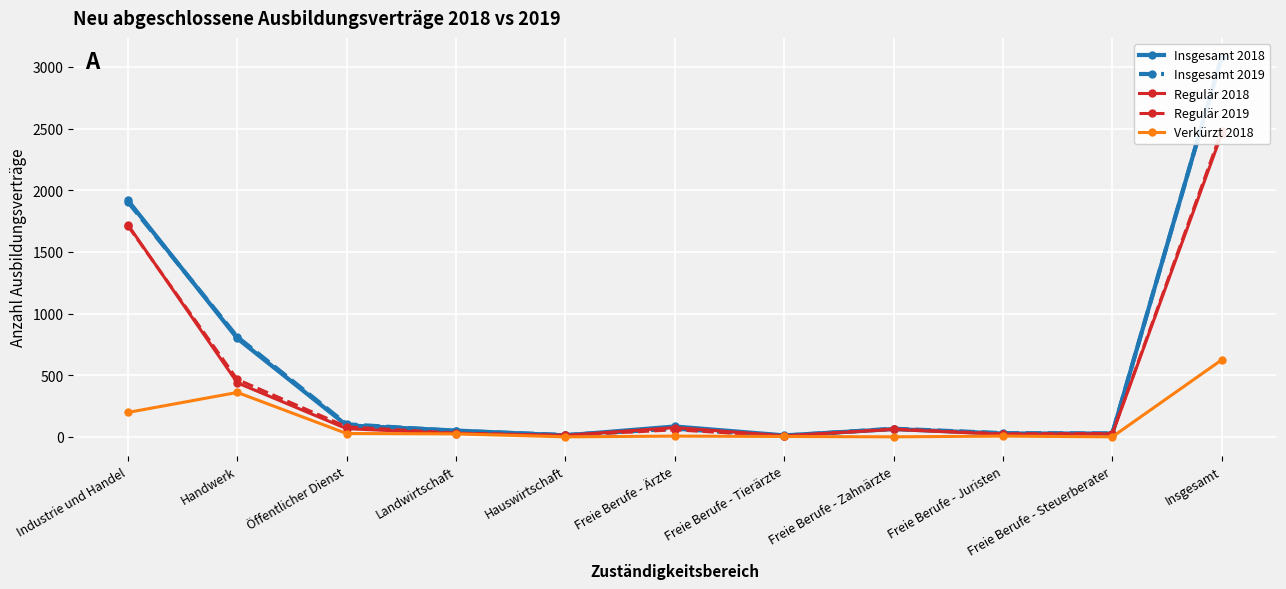

What position from the left is Freie Berufe - Ärzte?

6